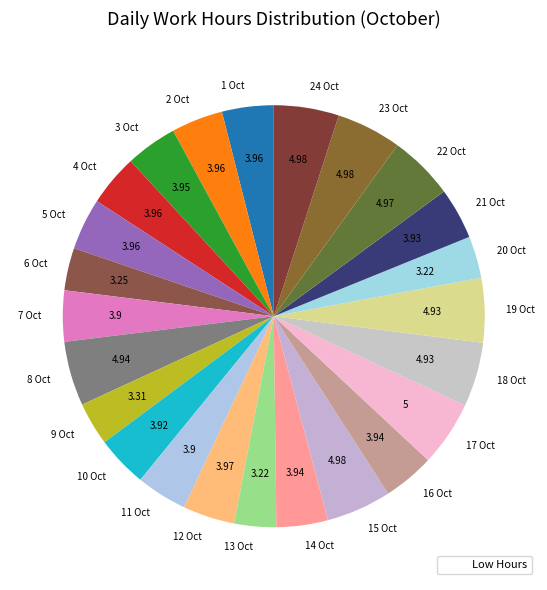

Count the number of slices in the pie.

24